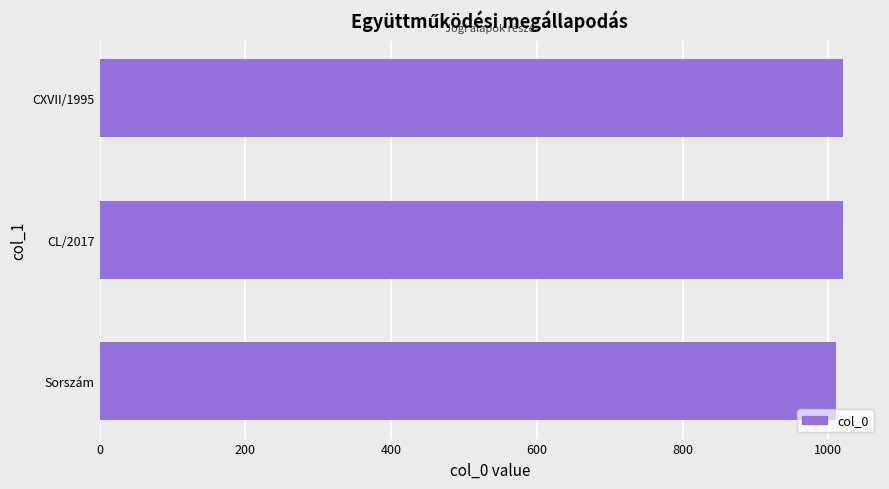

What is the sum of all values?

3050